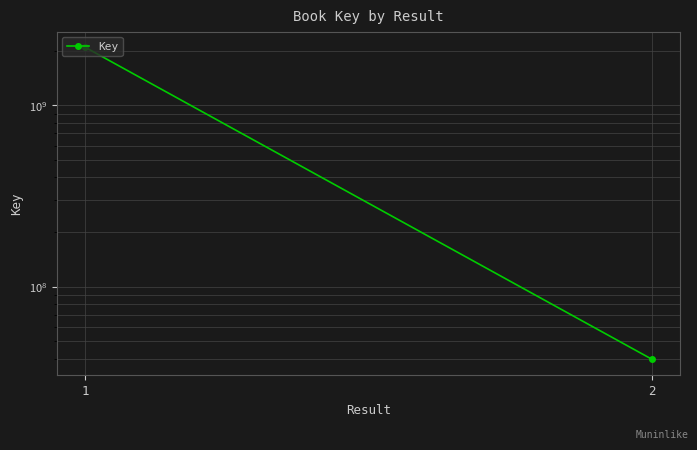

Is it true that the value at 1 is 2092082045?

True